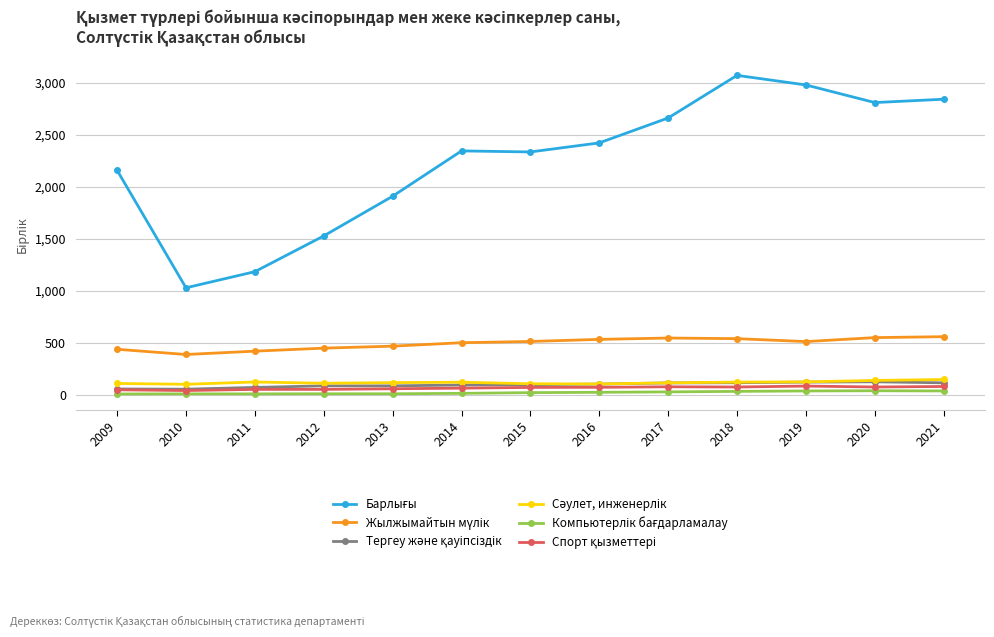

Is this an area chart (filled region under the line)?

No